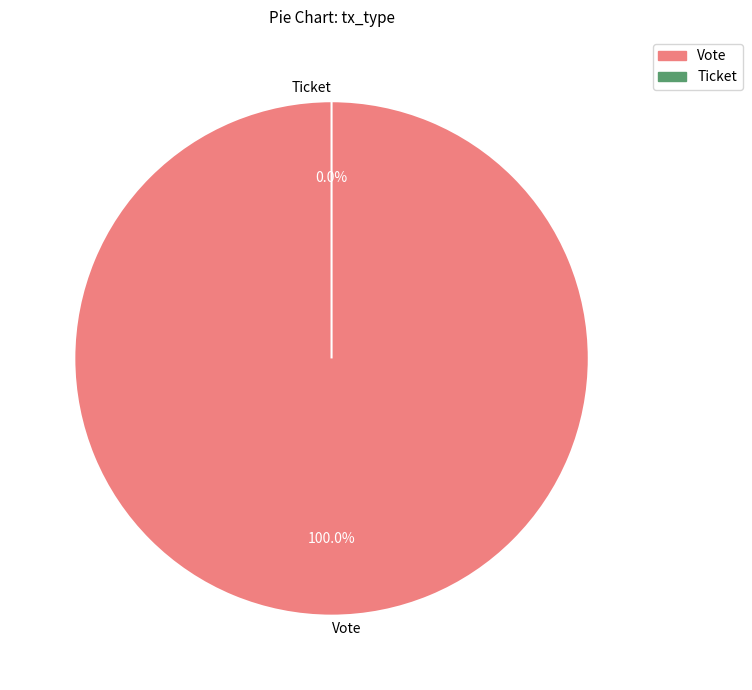

How many slices are in this pie chart?

2